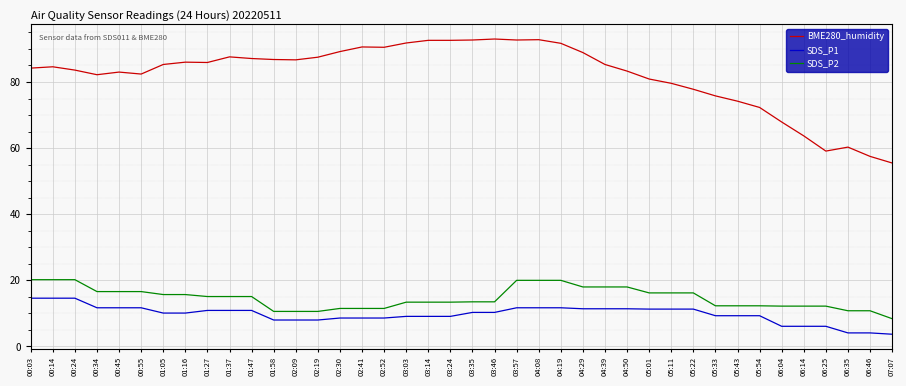

Which series has the largest total across all categories?

BME280_humidity